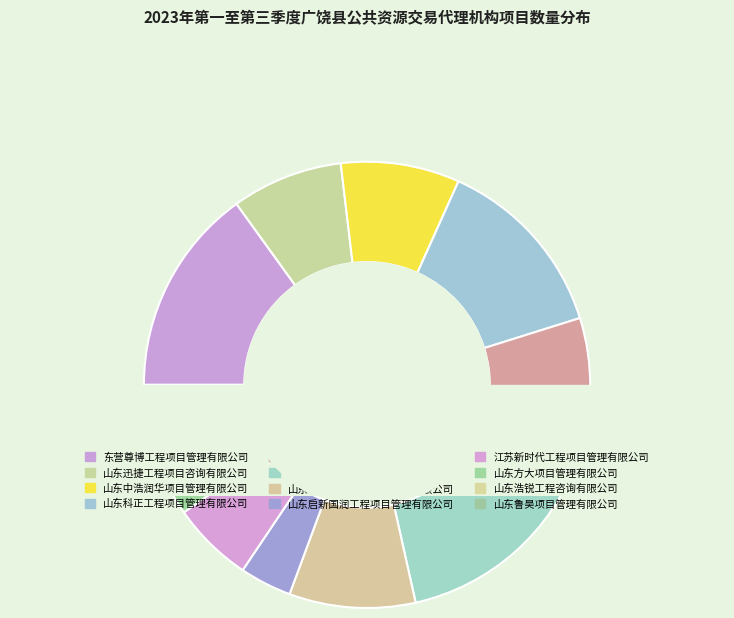

Which has a higher value, 山东迅捷工程项目咨询有限公司 or 江苏新时代工程项目管理有限公司?

山东迅捷工程项目咨询有限公司